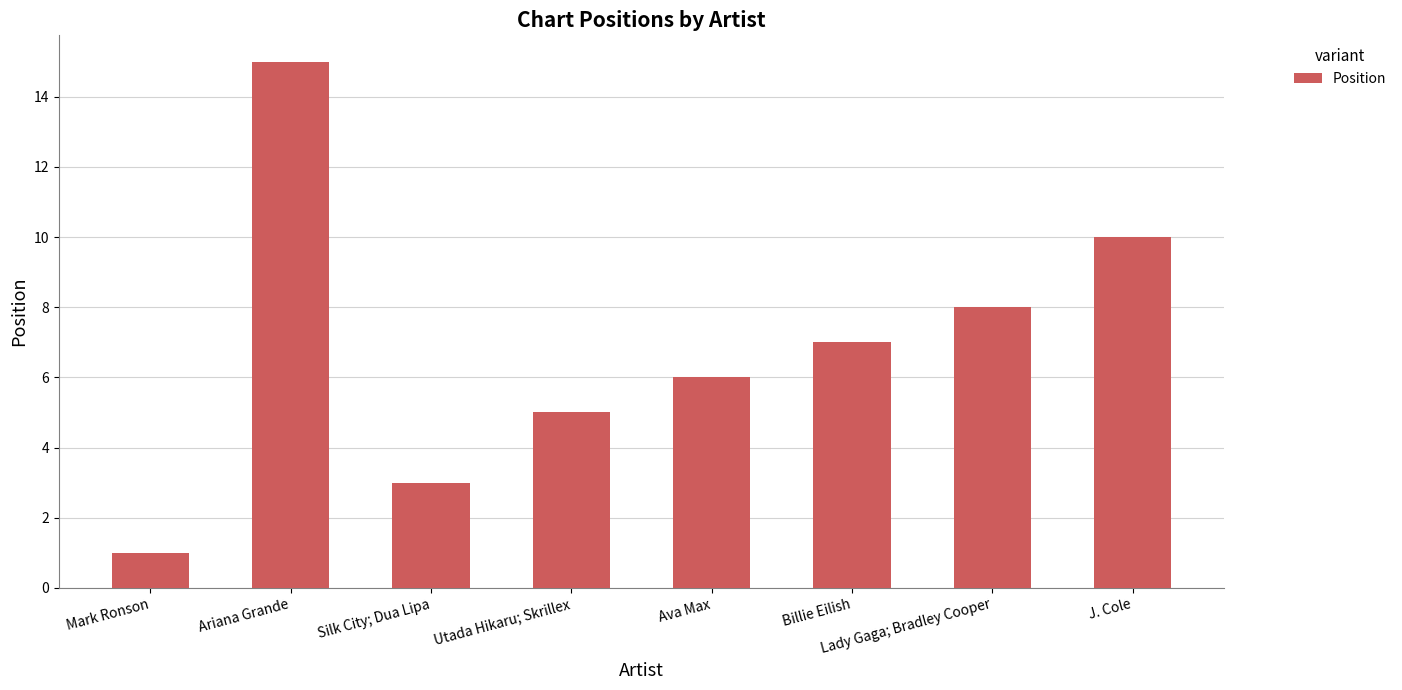

List the labels in order of value, smallest first.

Mark Ronson, Silk City; Dua Lipa, Utada Hikaru; Skrillex, Ava Max, Billie Eilish, Lady Gaga; Bradley Cooper, J. Cole, Ariana Grande